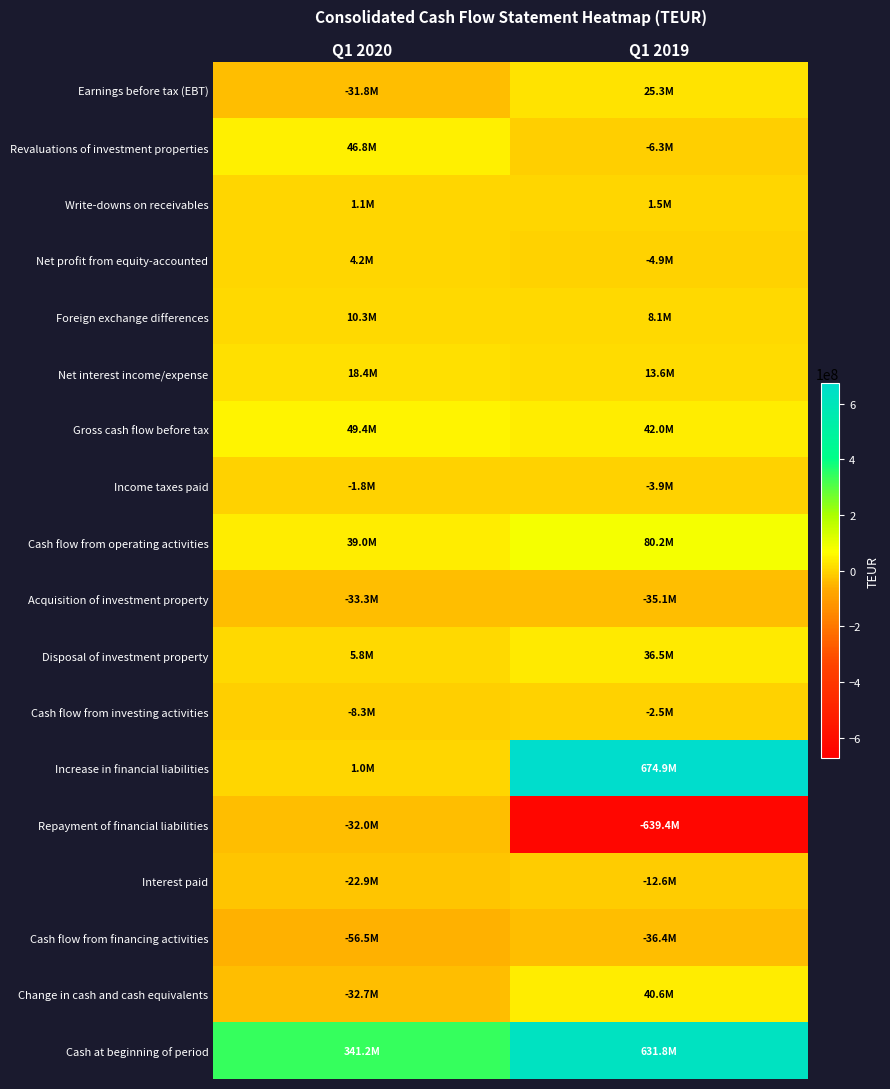

How many distinct data groups are displayed?

18